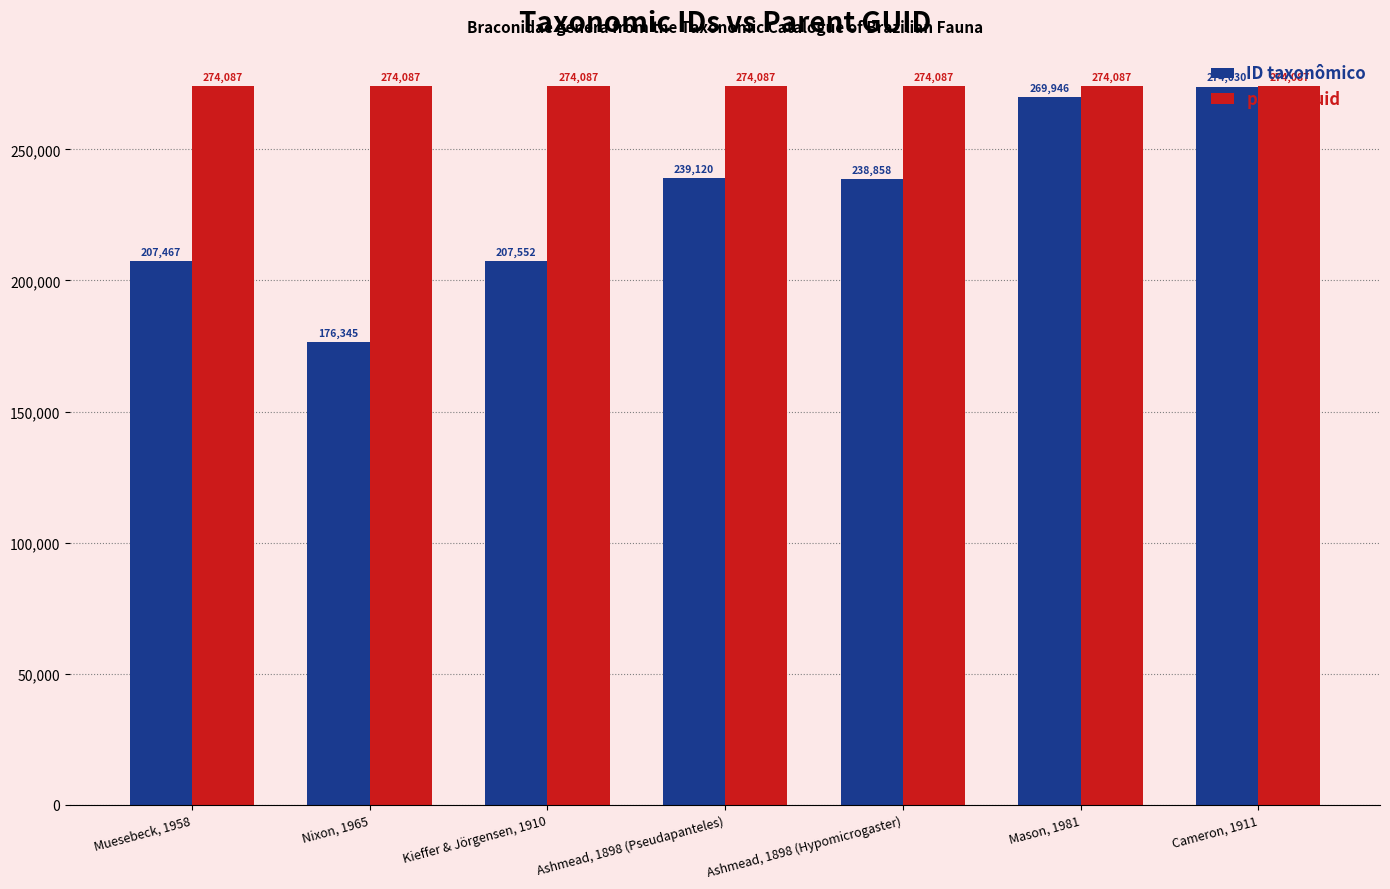

The value of ID taxonômico at Nixon, 1965 is 55874. True or false?

False